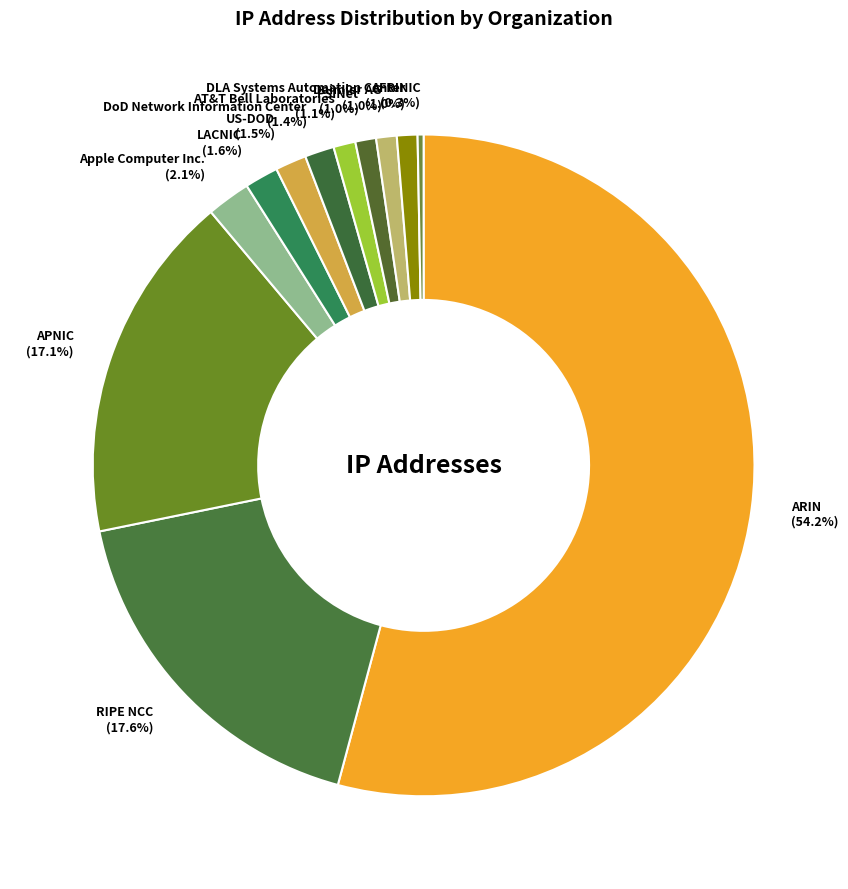

Which has a higher value, AT&T Bell Laboratories (1.1%) or ARIN (54.2%)?

ARIN (54.2%)